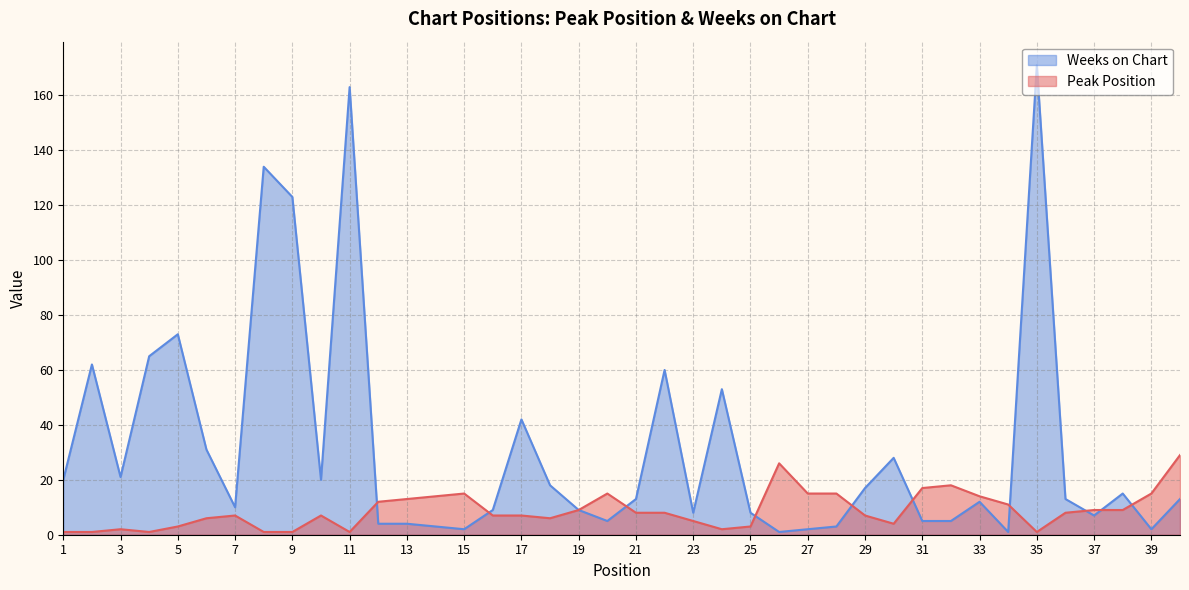

How many categories are shown in the chart?

40